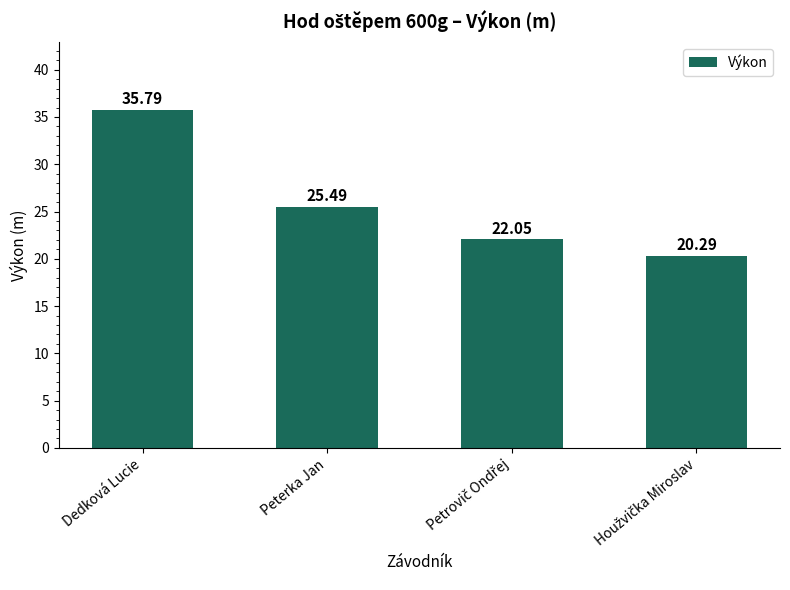

Where does the data first go above 25?

Dedková Lucie